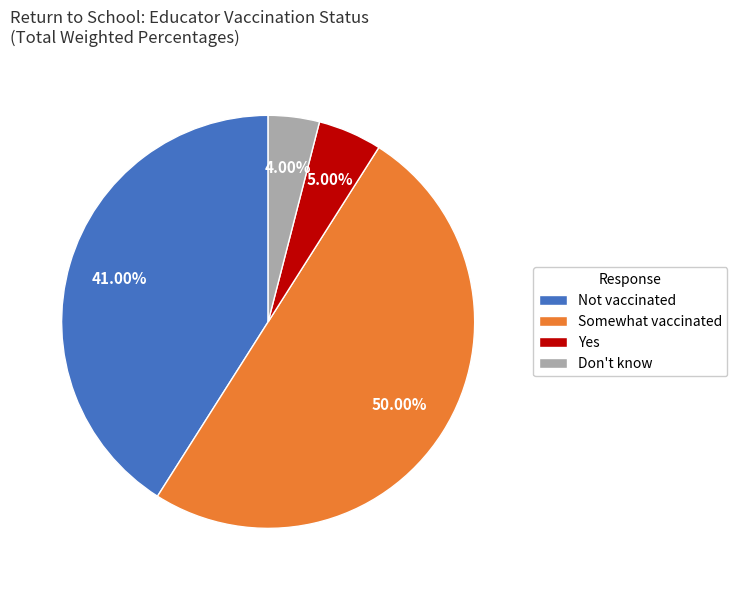

Is the sum of Yes and Not vaccinated greater than half?

No